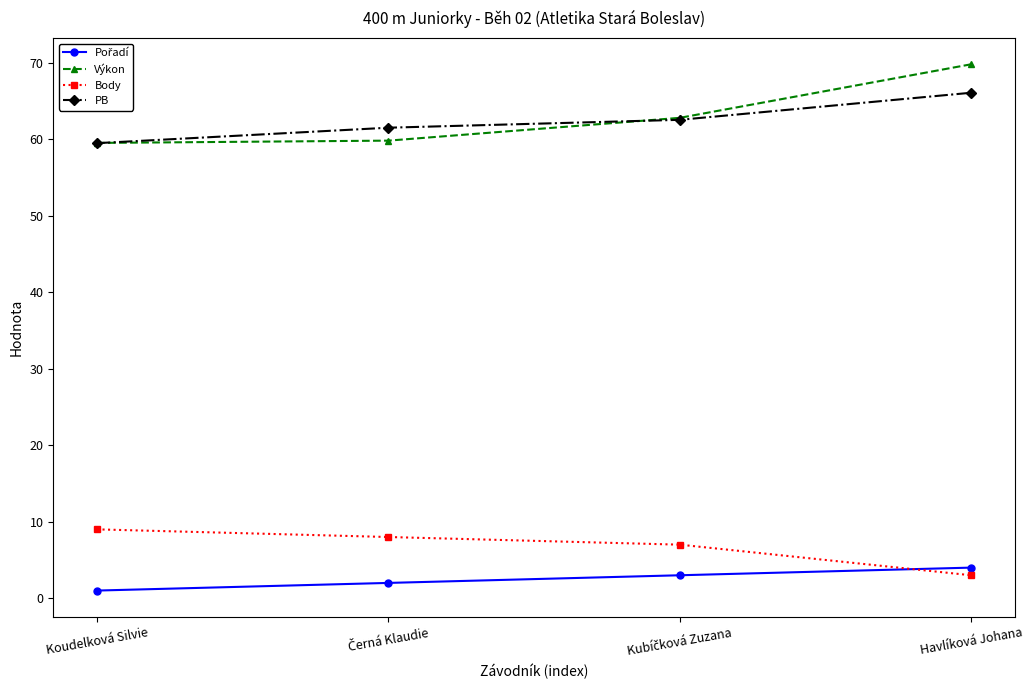

The Body series shows 3.0 at Havlíková Johana. True or false?

True